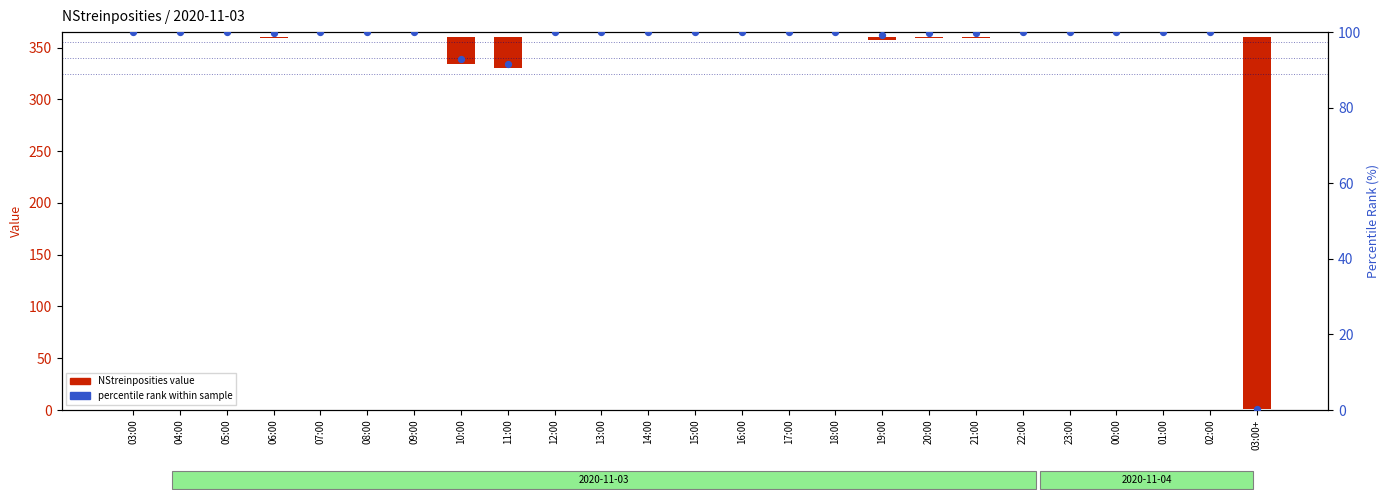

What are all the series names shown in the legend?

NStreinposities value, percentile rank within sample